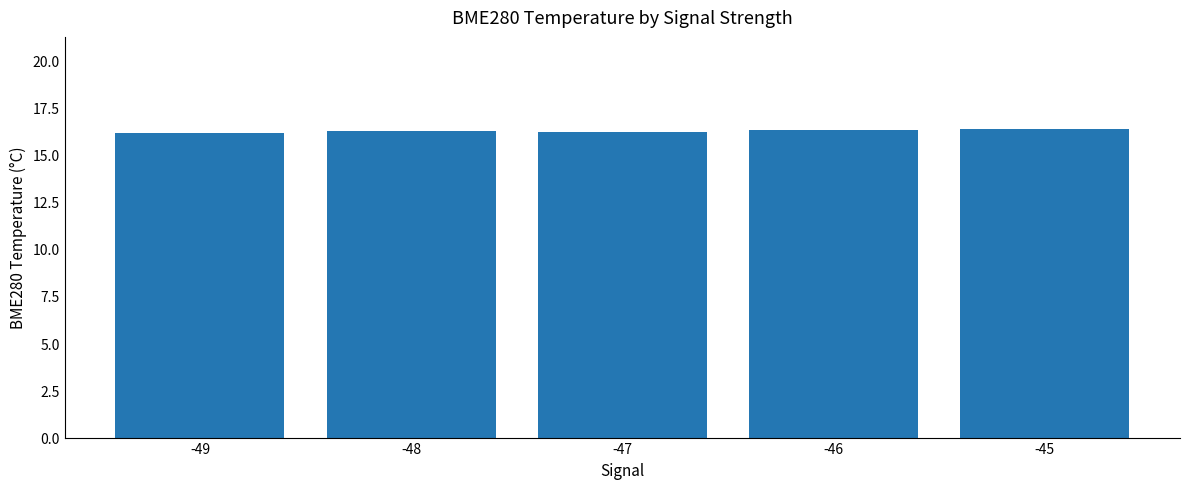

Approximately how many times larger is the value at -48 compared to -47?

1.0